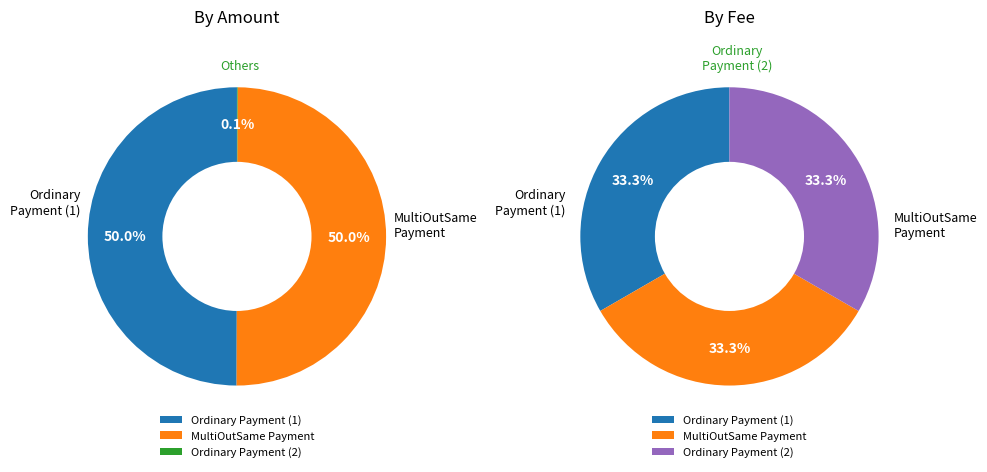

Which slice is the smallest?

Ordinary Payment